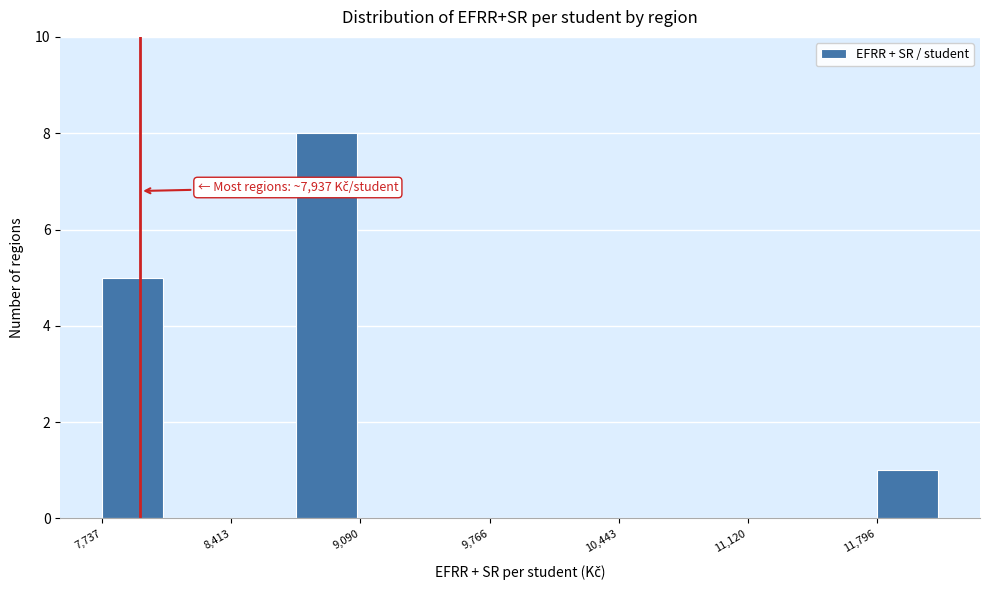

Around what value on the x-axis is the tallest bar? Give the approximate position of its centre, as read against the axis.

8900